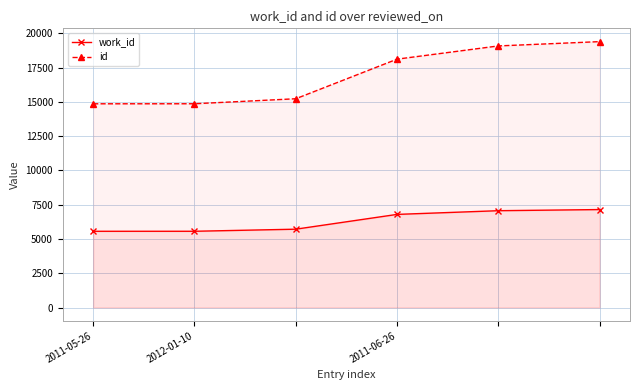

Which series has the widest spread of values?

id